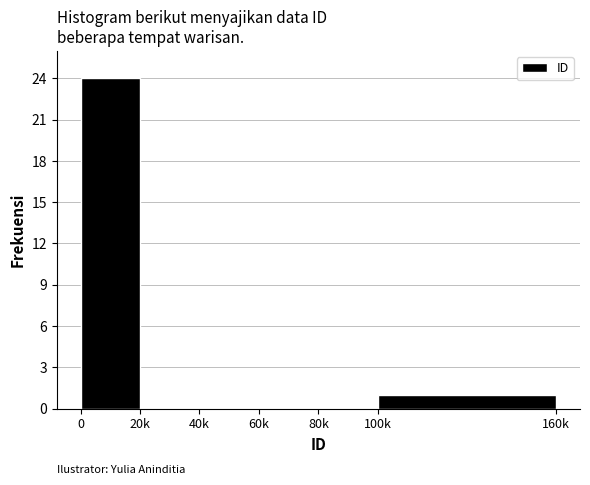

Reading left to right, list all the values displayed in this chart.

0=24	20k=0	40k=0	60k=0	80k=0	100k=1